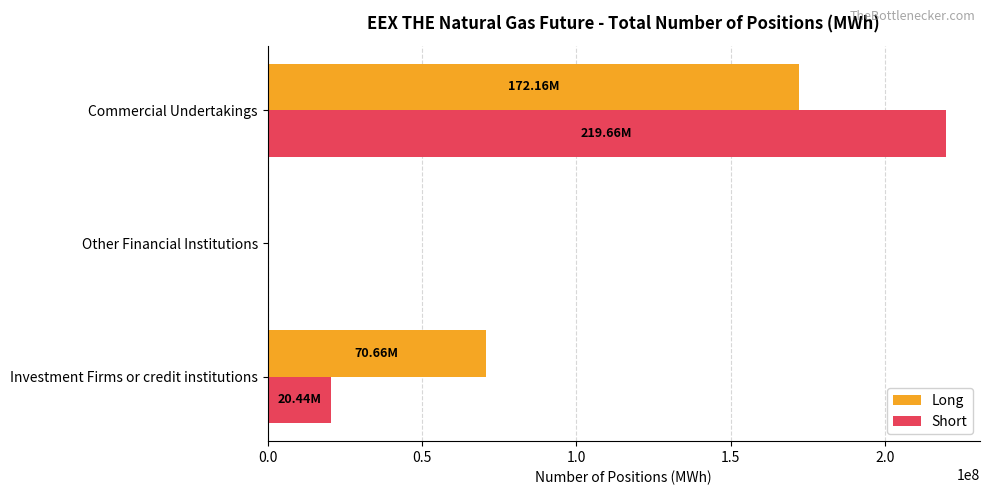

At which label is Long closest to 86080457?

Investment Firms or credit institutions